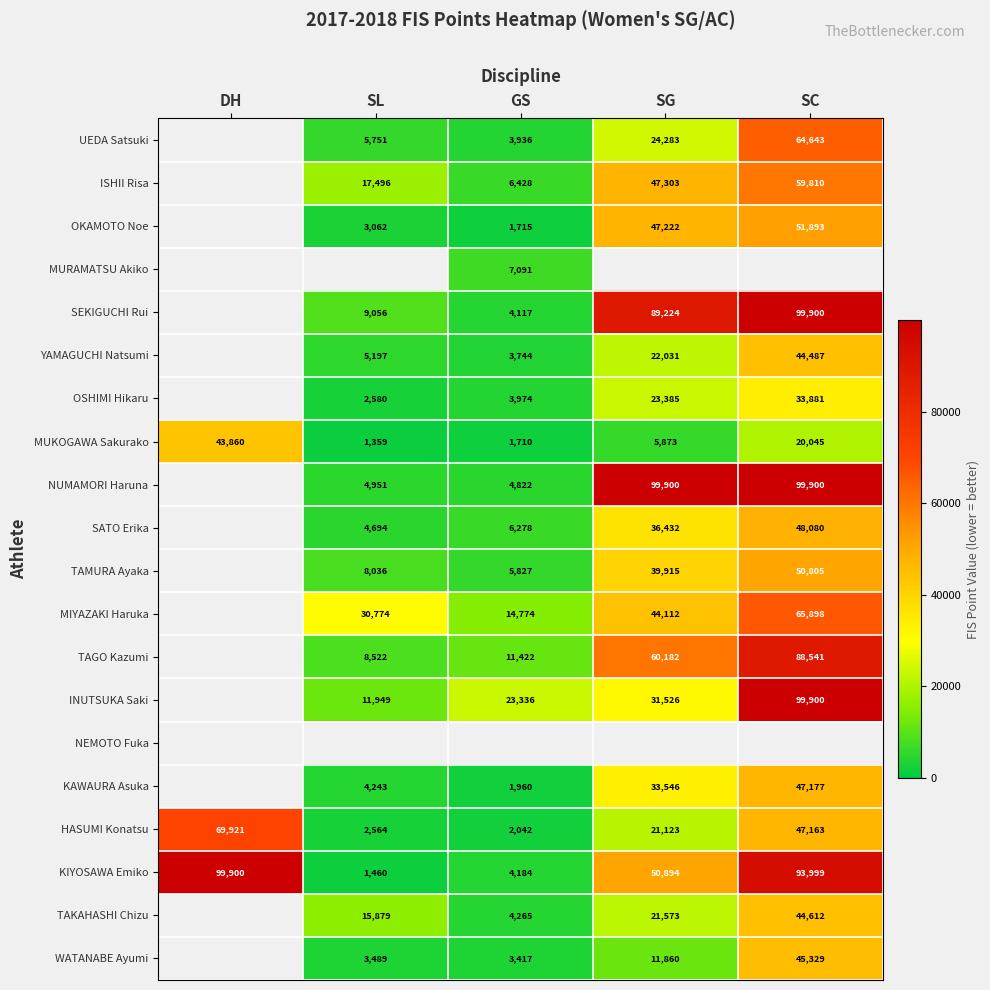

The value of YAMAGUCHI Natsumi at GS is 5872. True or false?

False